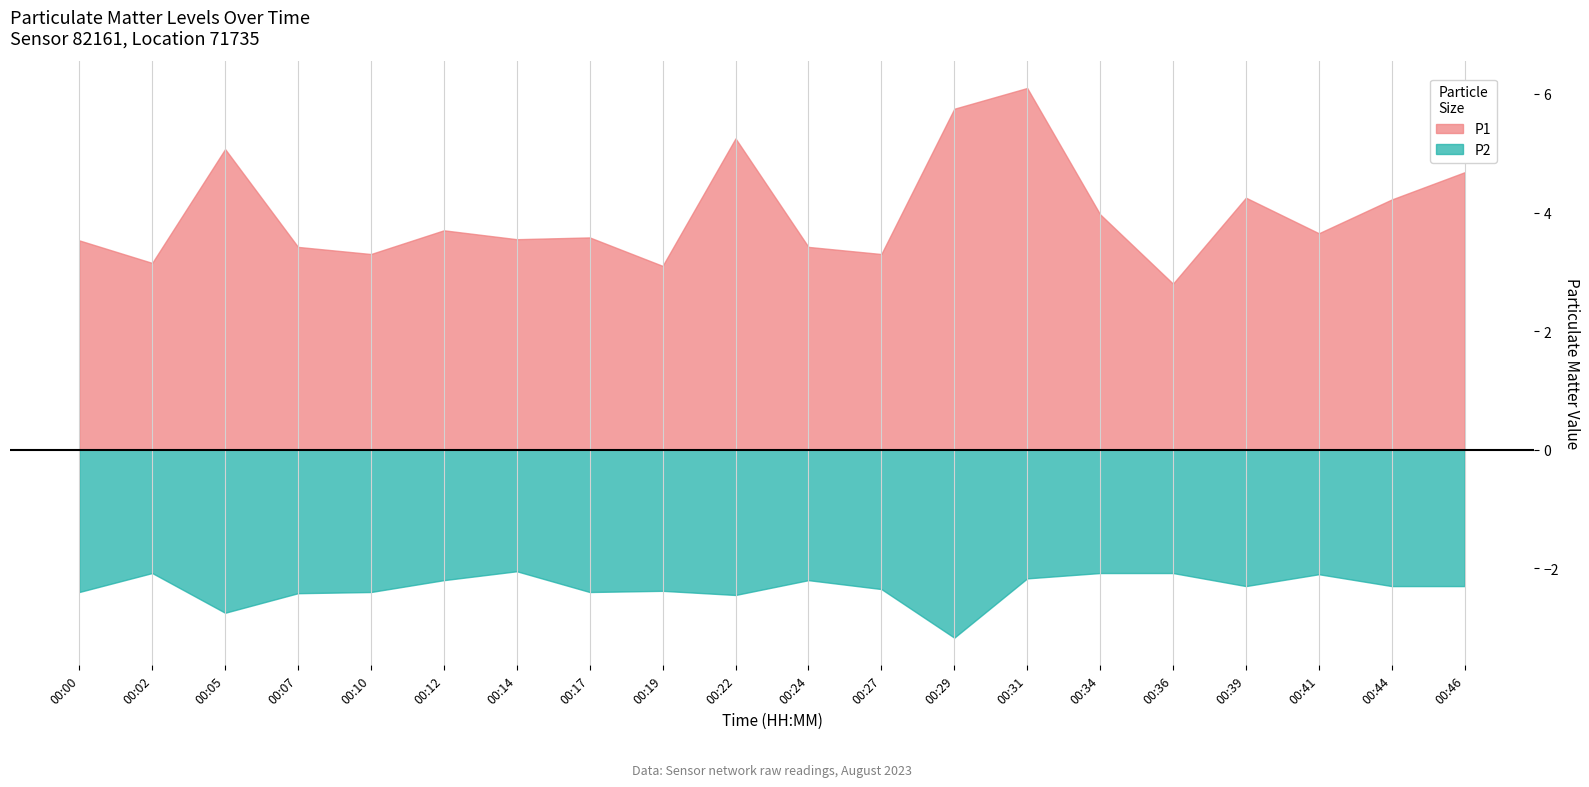

True or false: P2 has a value of -2.0 at 00:14.

True